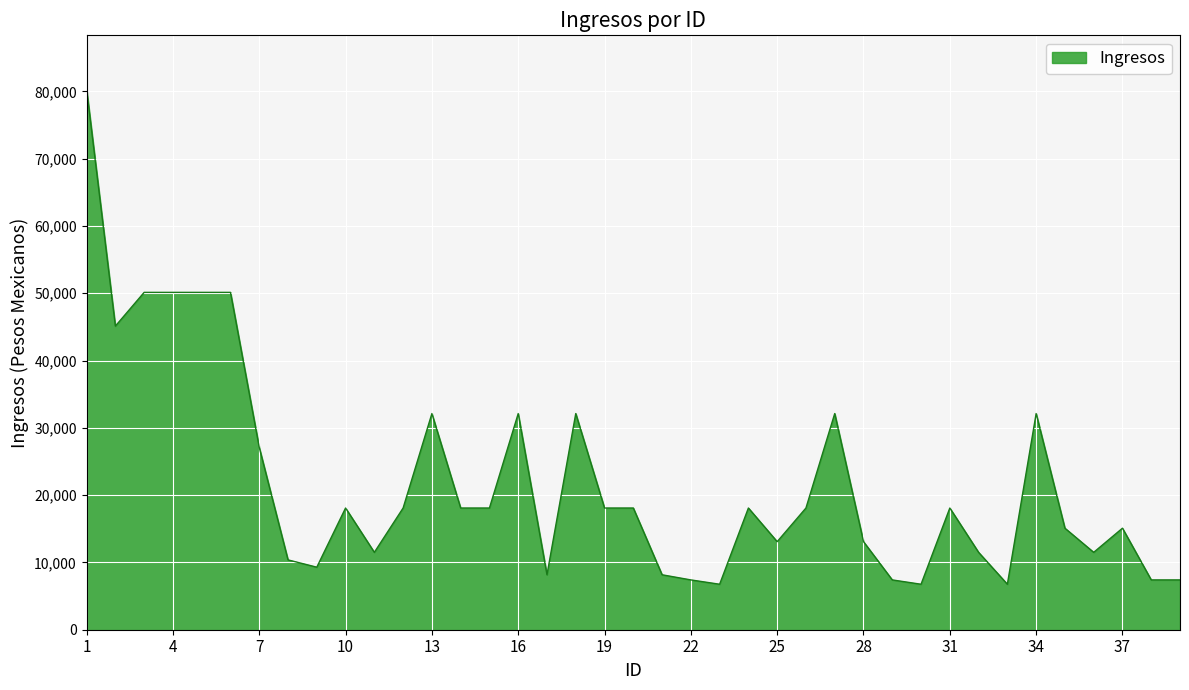

What is the greatest value displayed?

80291.5